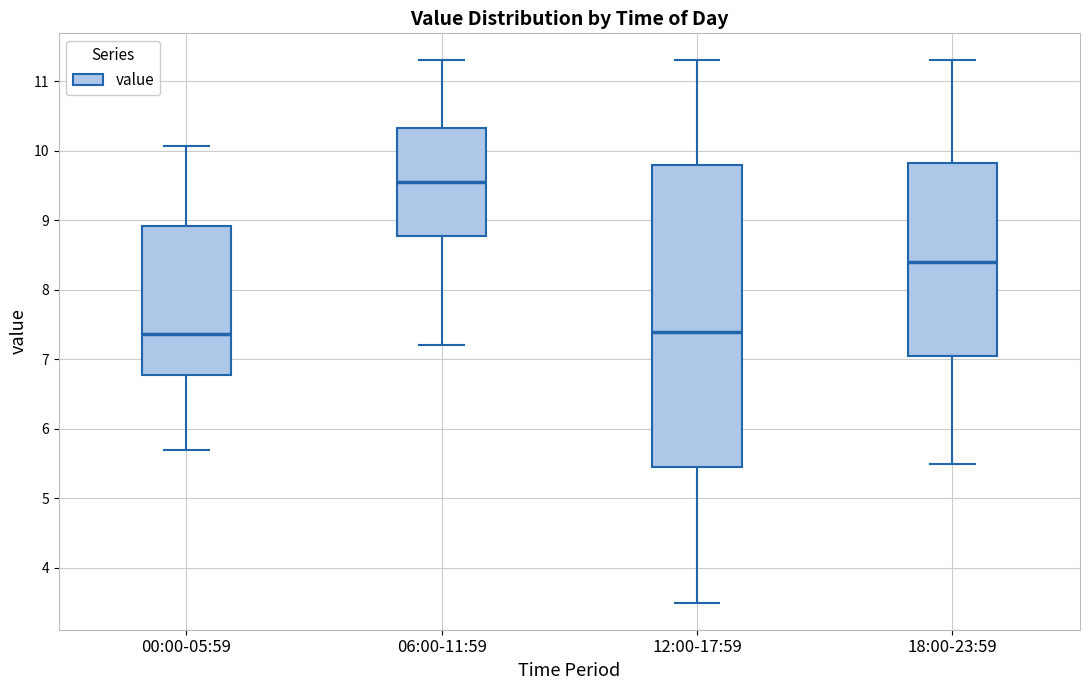

Where is the upper edge of the box for 00:00-05:59 on the y-axis? The values are not printed on the chart, so give them approximately, as read against the axis.

8.9